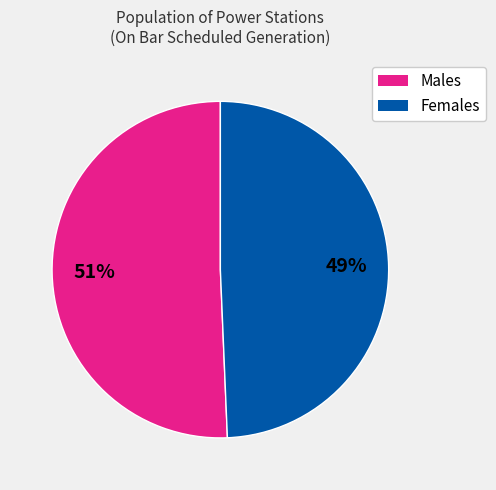

Does any single category account for the majority?

Yes